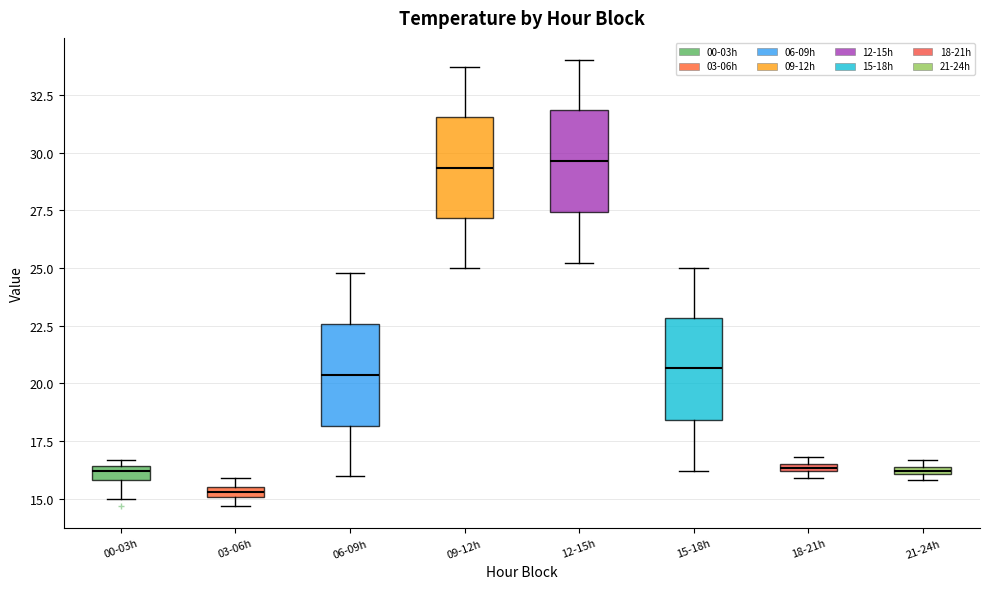

Where is the upper edge of the box for 03-06h on the y-axis? The values are not printed on the chart, so give them approximately, as read against the axis.

15.5